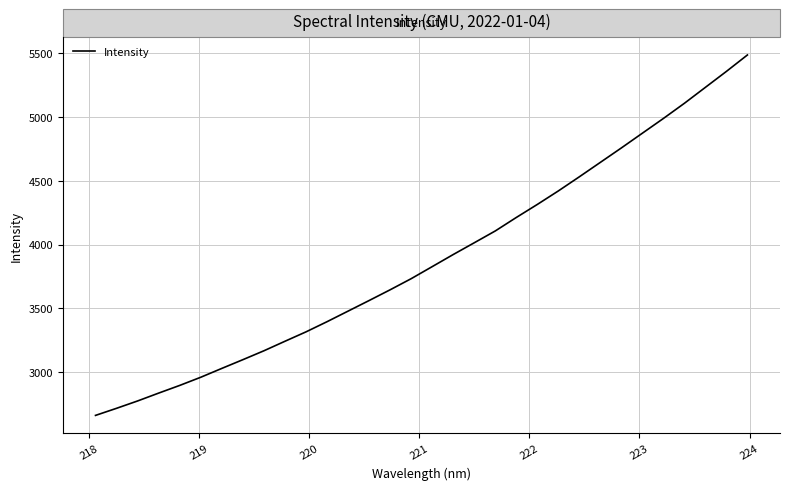

What is the difference between the maximum and minimum values?

2825.5